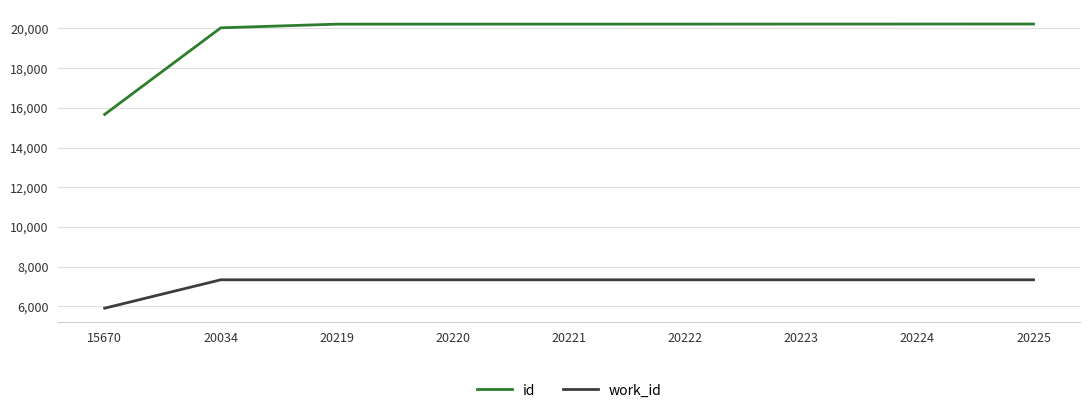

True or false: id and work_id cross at least once.

False